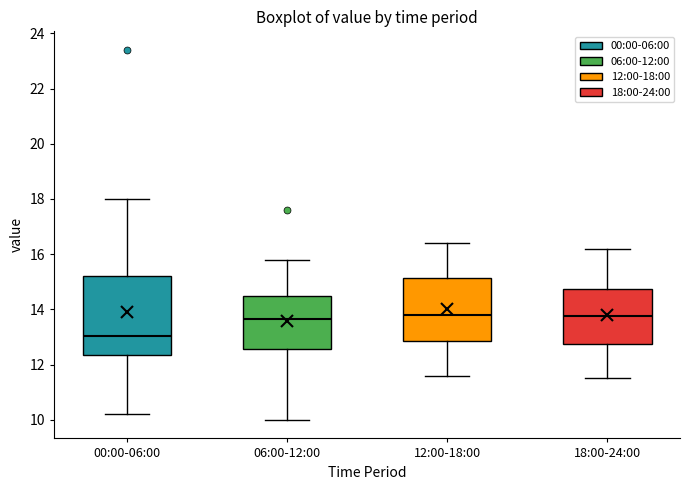

Where does the median line of the box for 06:00-12:00 sit on the y-axis? The values are not printed on the chart, so give them approximately, as read against the axis.

13.6